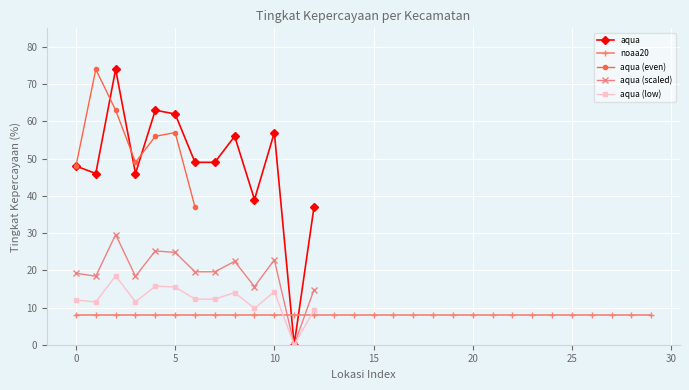

Is this an area chart (filled region under the line)?

No